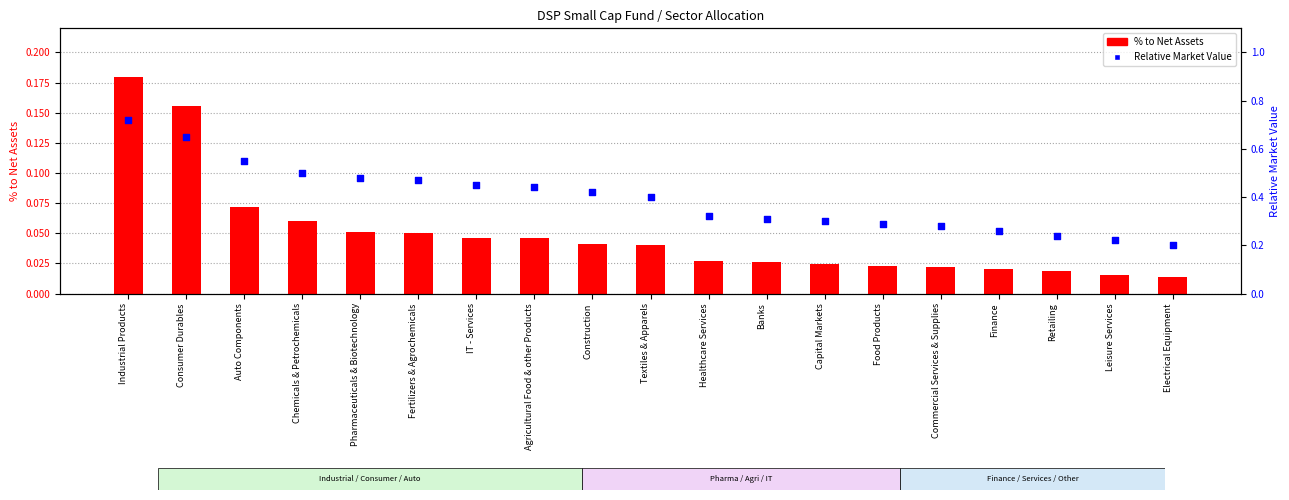

What are all the series names shown in the legend?

% to Net Assets, Relative Market Value